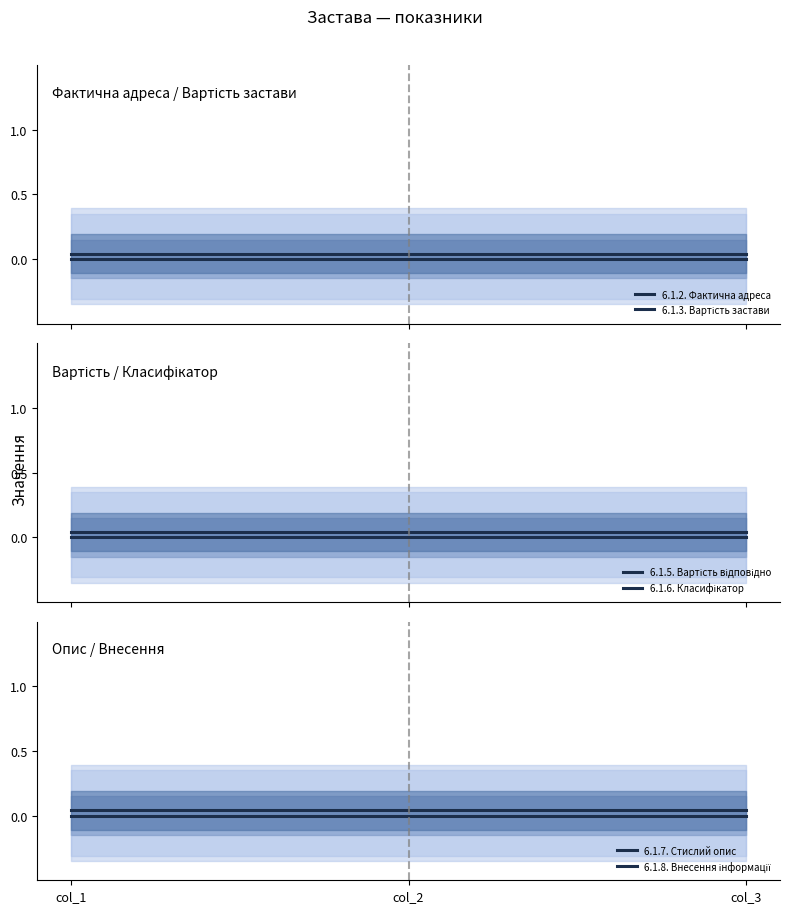

What is the total value across all series at col_3?

0.1